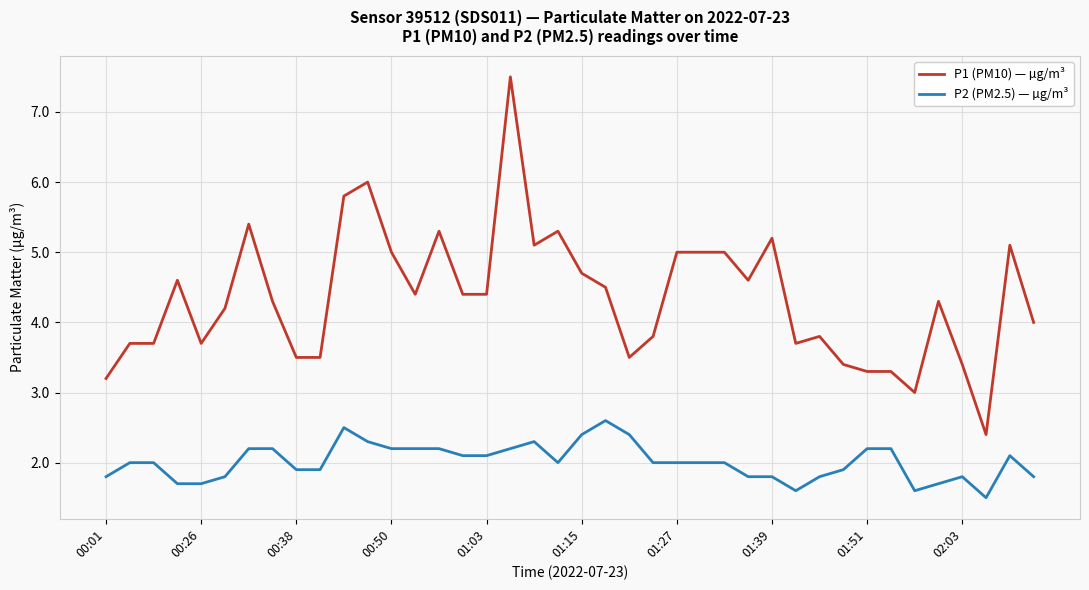

What are all the series names shown in the legend?

P1 (PM10) — µg/m³, P2 (PM2.5) — µg/m³